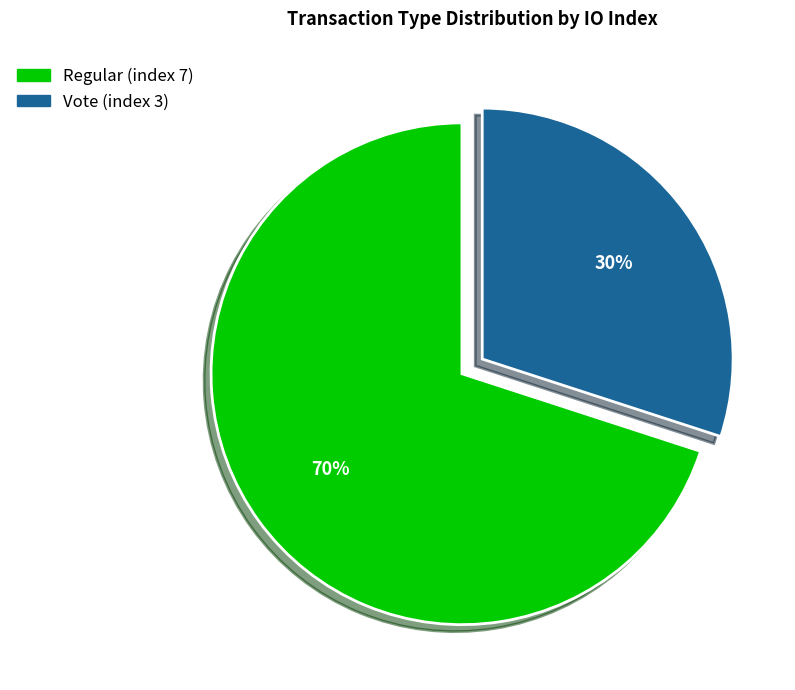

What is the smallest slice in the pie chart?

Vote (index 3)